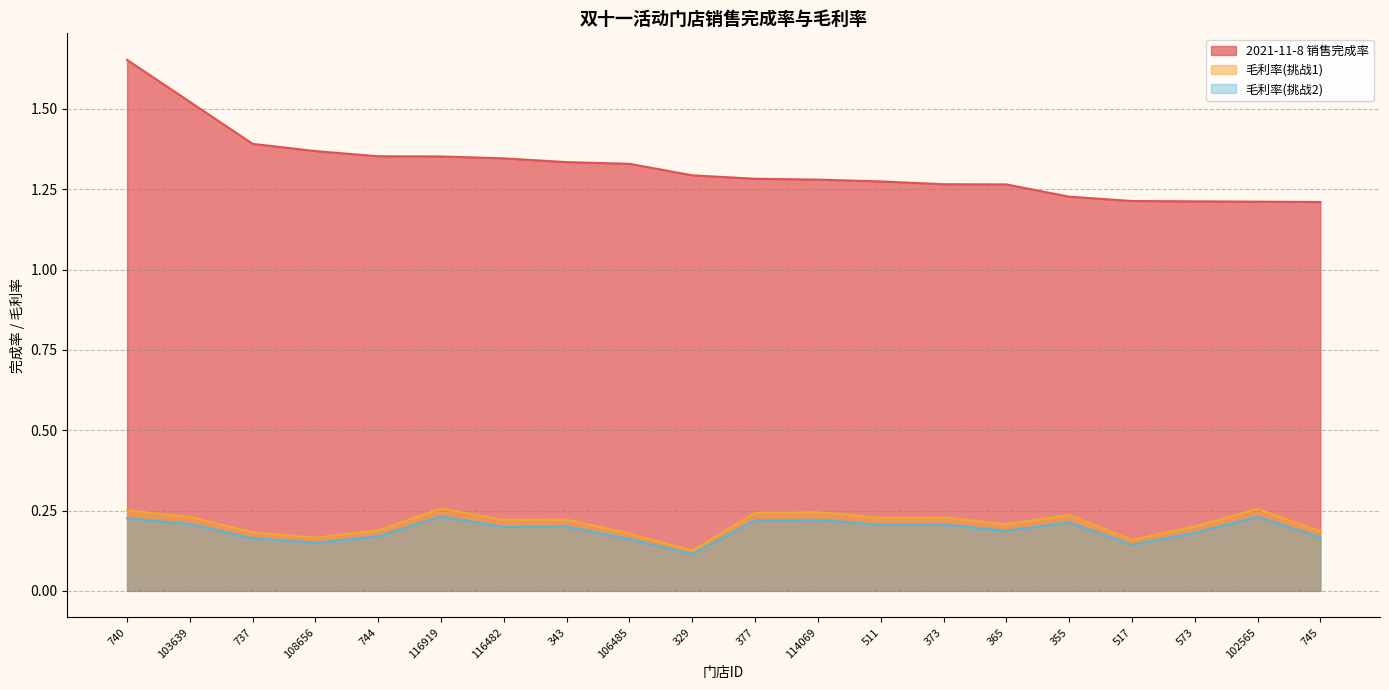

What is the value of the 毛利率(挑战2) point at the 11th from the left?

0.2